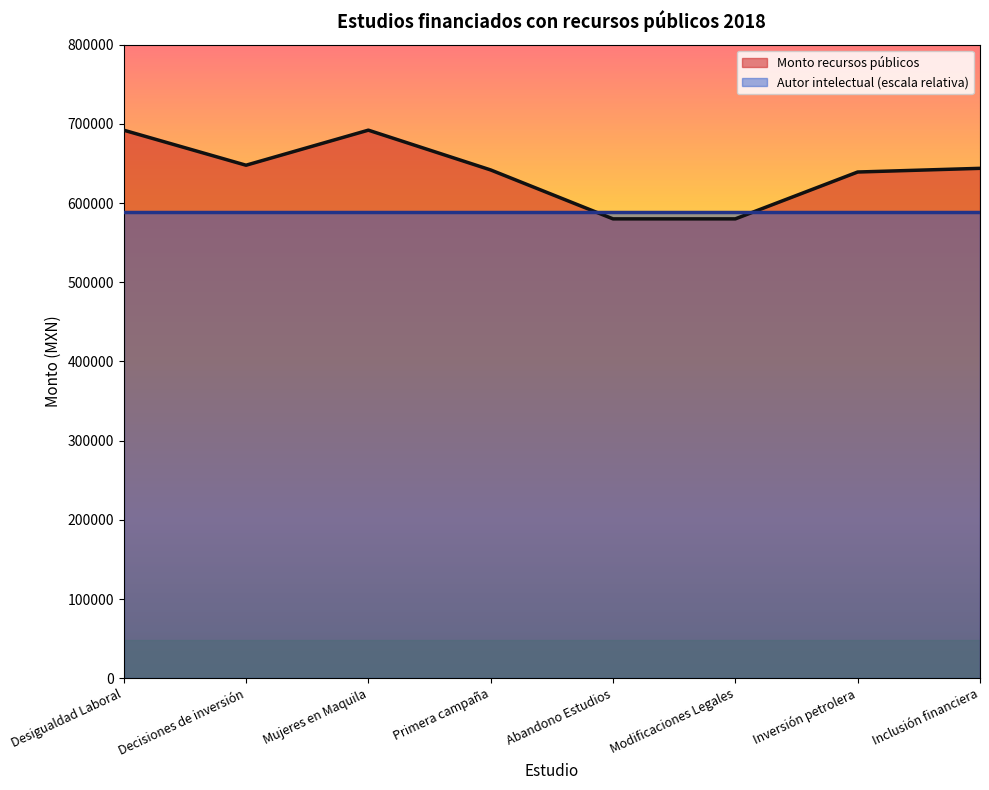

At which category does the chart reach its minimum across all series?

Abandono Estudios